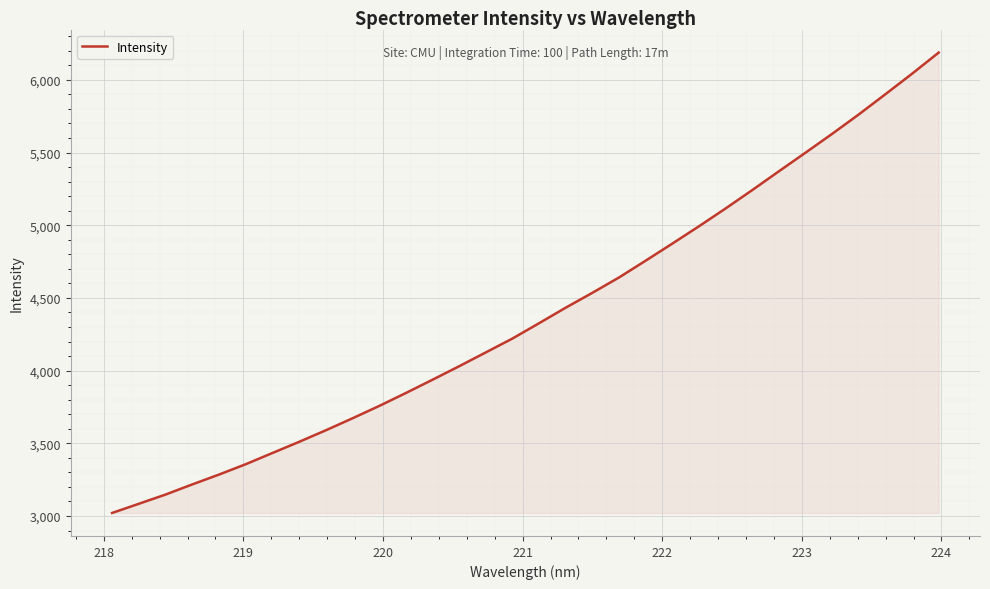

What is the greatest value displayed?

6187.6